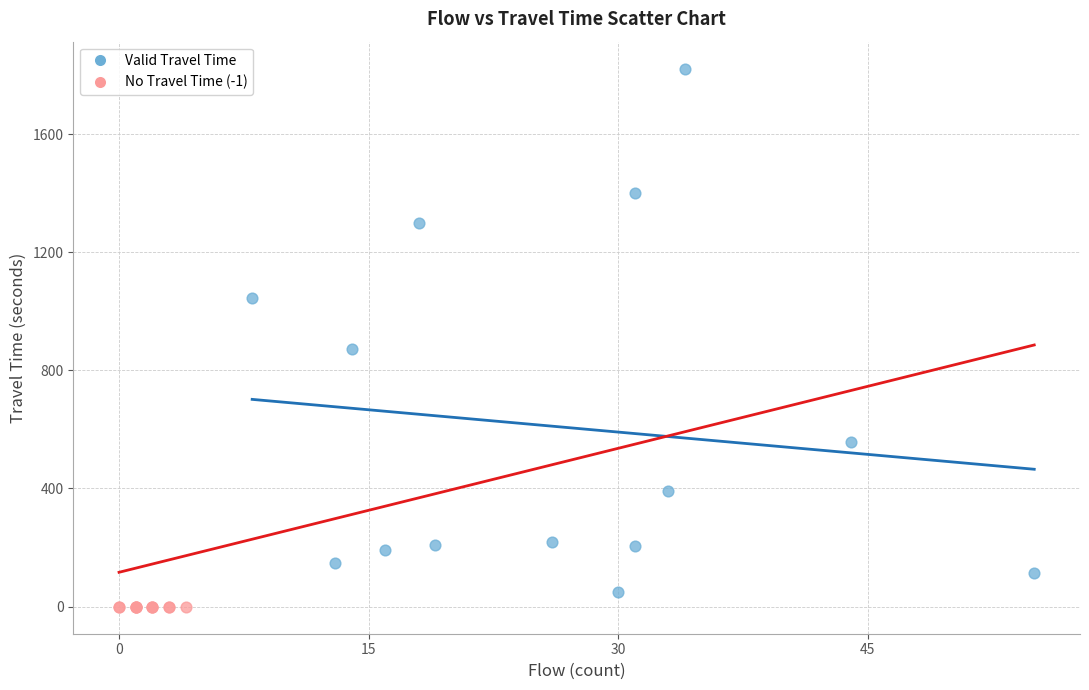

Which series contains the highest Y value?

Valid Travel Time